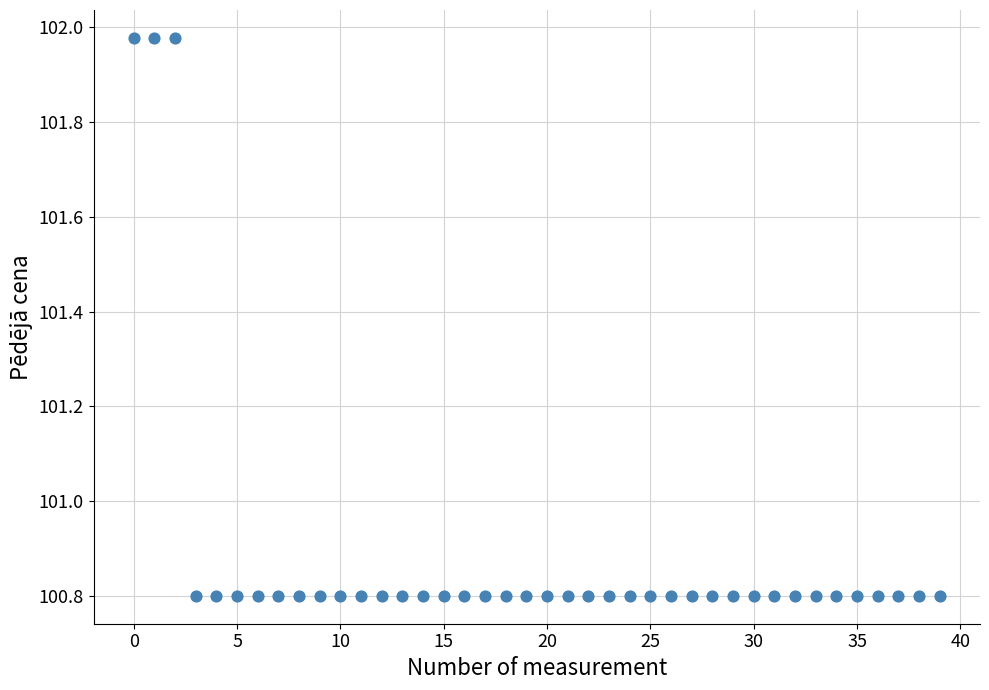

What is the range of Y values (max minus min)?

1.2